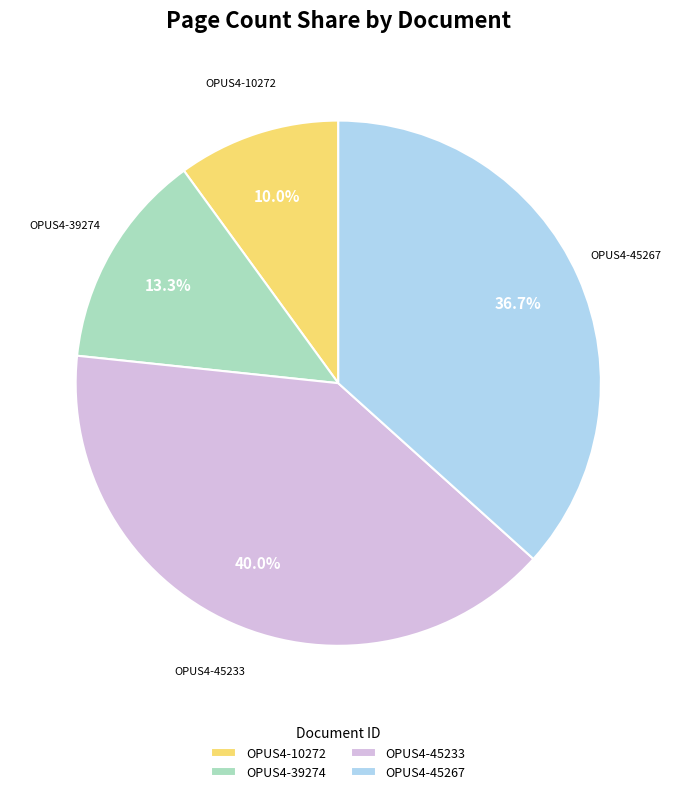

Count the number of slices in the pie.

4